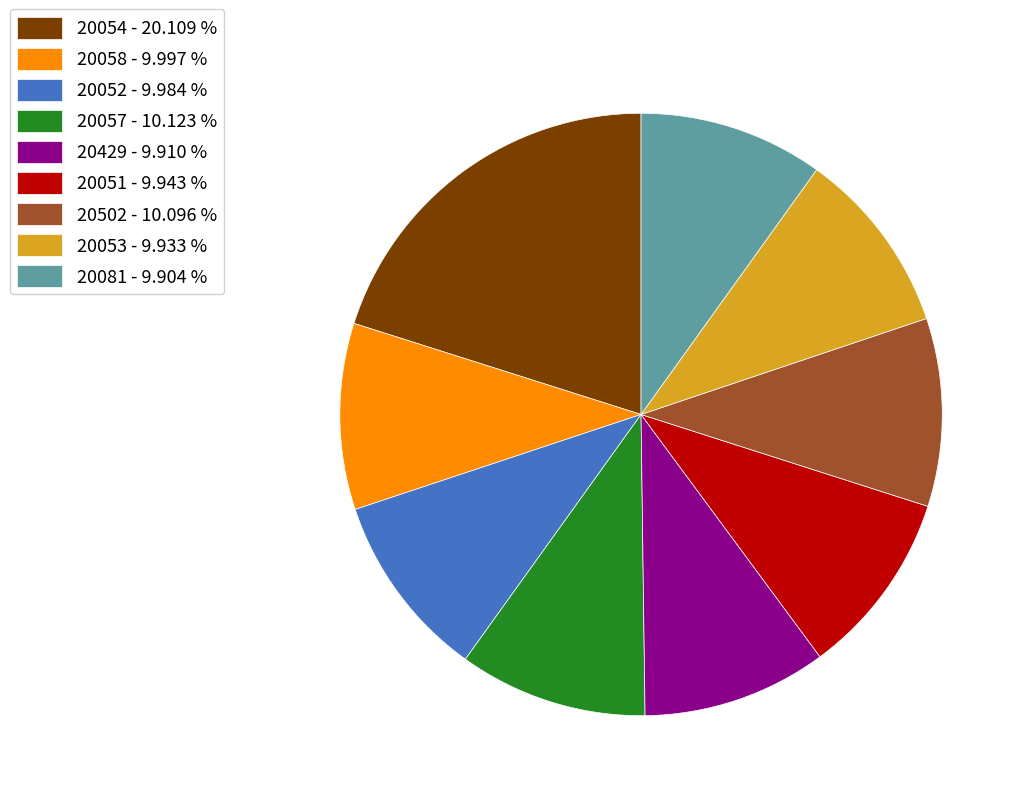

Does any single category account for the majority?

No